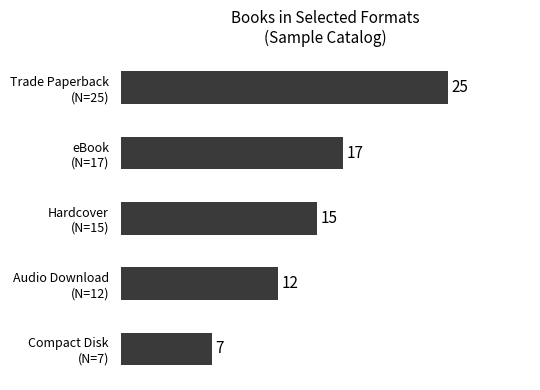

Count the values in the range 12 to 17.

3